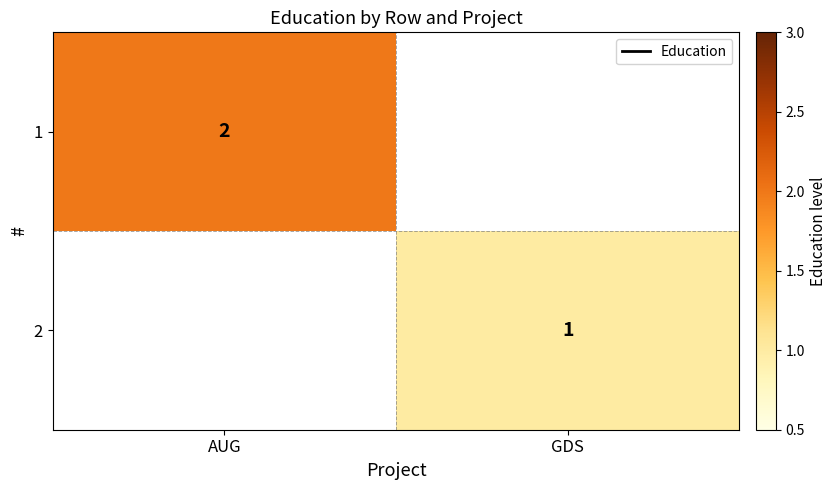

Which has a higher value, GDS or AUG?

AUG